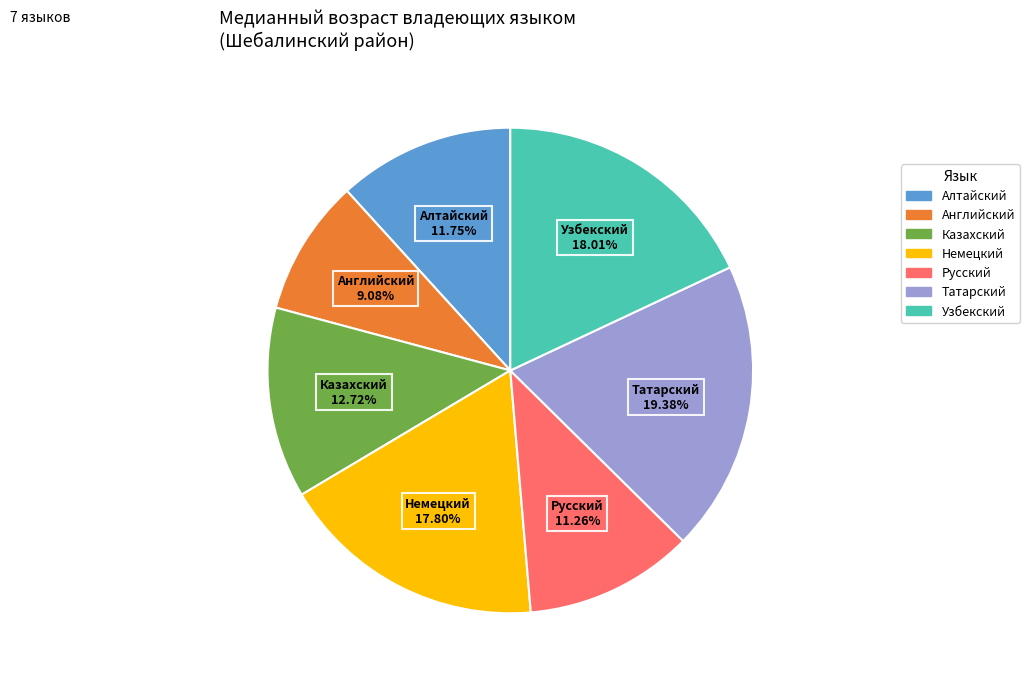

True or false: Алтайский accounts for 12% of the total.

True